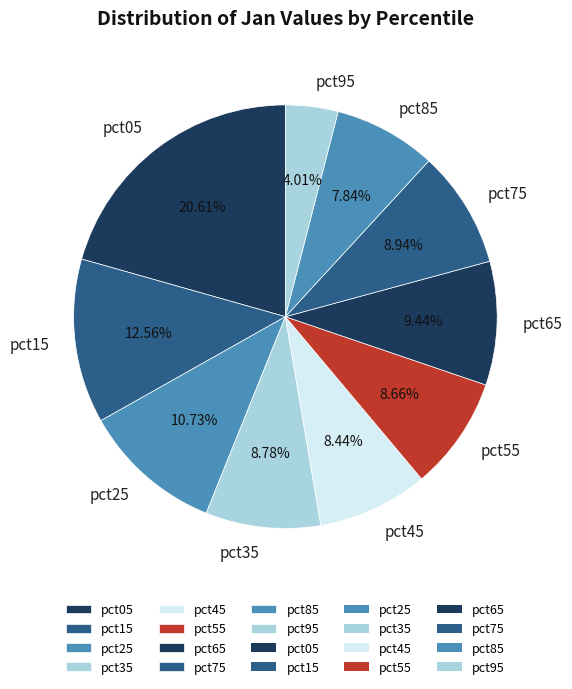

Is it true that pct95 is 4% of the pie?

True